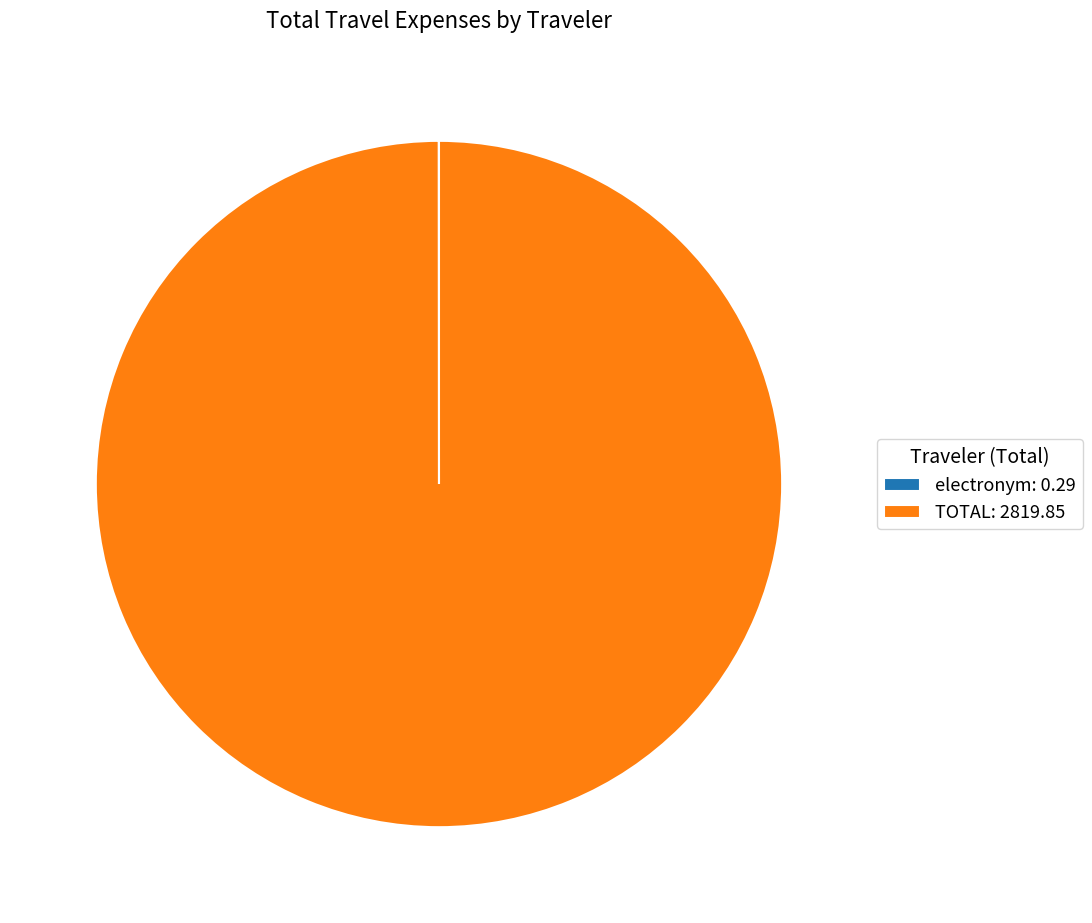

True or false: TOTAL: 2819.85 accounts for 86% of the total.

False